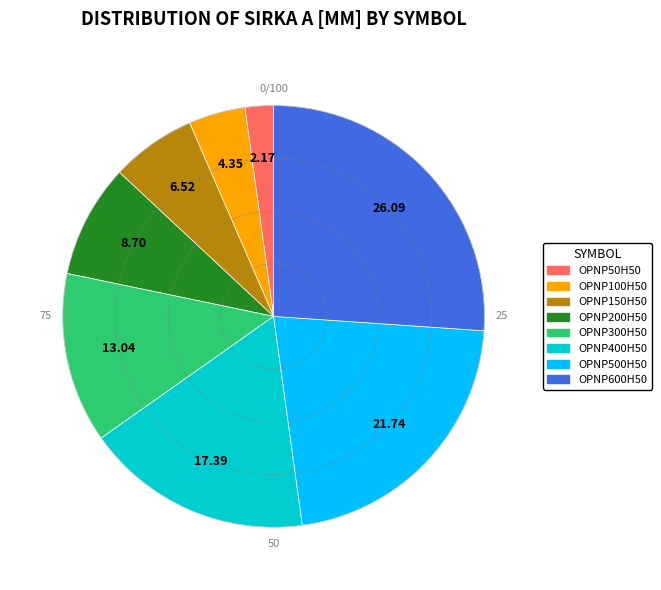

How many segments does this pie chart have?

8